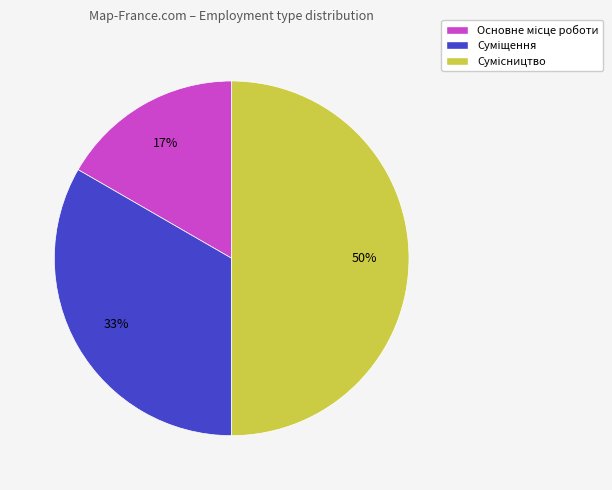

To the nearest percent, what is the average slice percentage?

33%